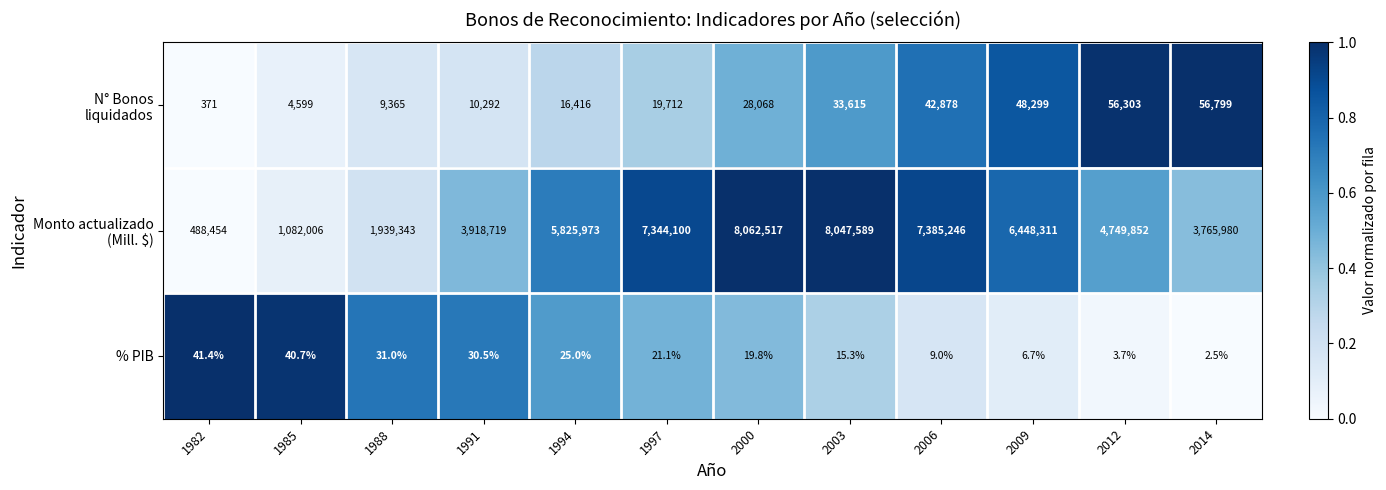

What is the difference between the highest and lowest values at 1991?

3918688.5